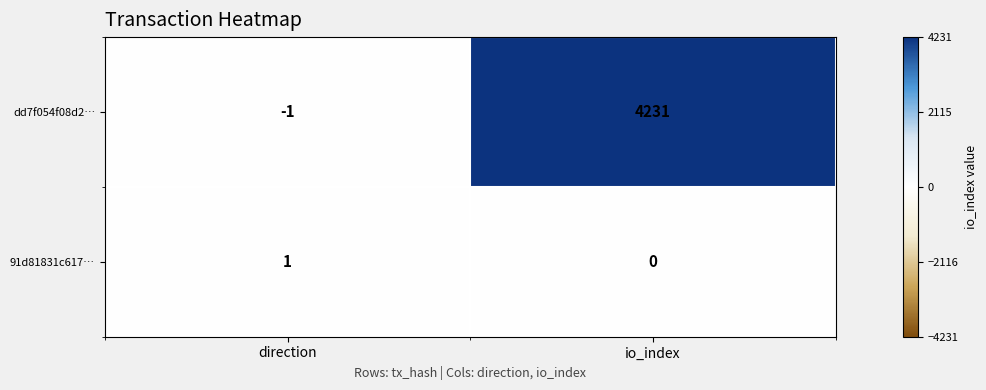

Reading left to right, transcribe all the data shown in this chart.

dd7f054f08d2…: -1	4231
91d81831c617…: 1	0